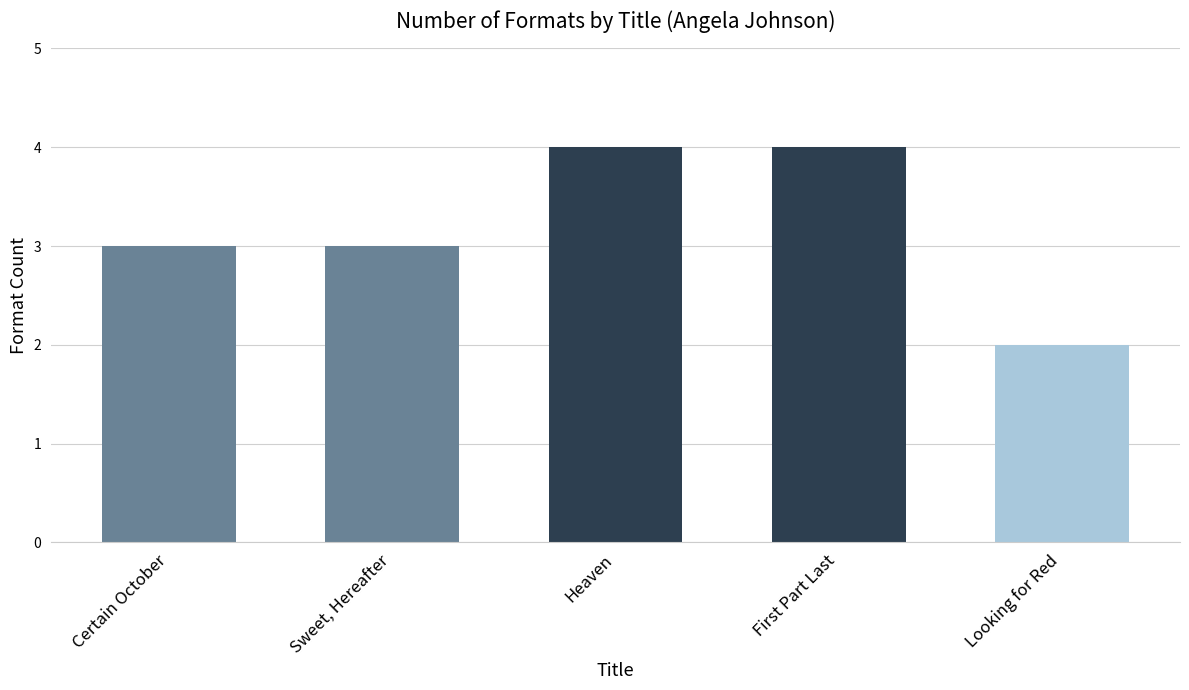

What is the minimum value shown in the chart?

2